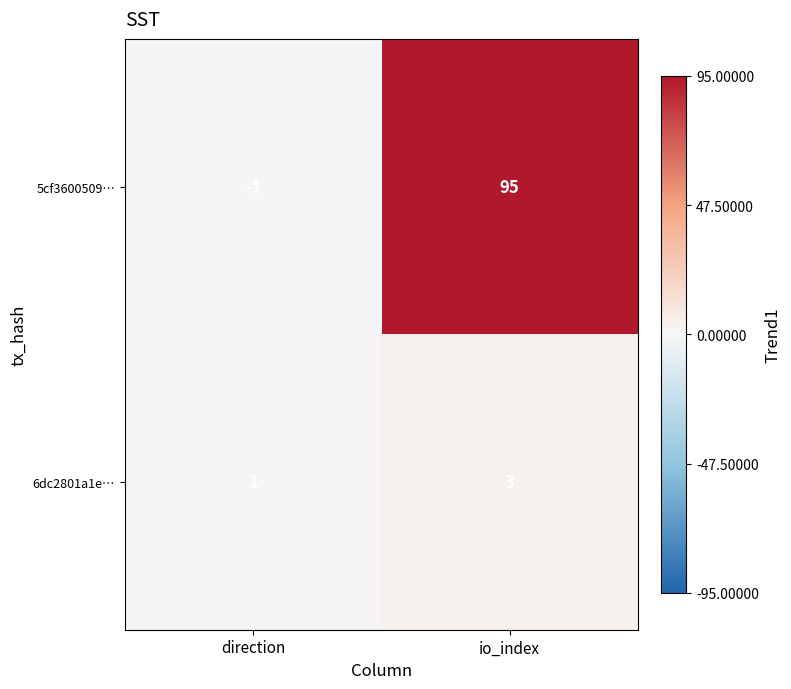

Which series has the largest total across all categories?

5cf3600509…